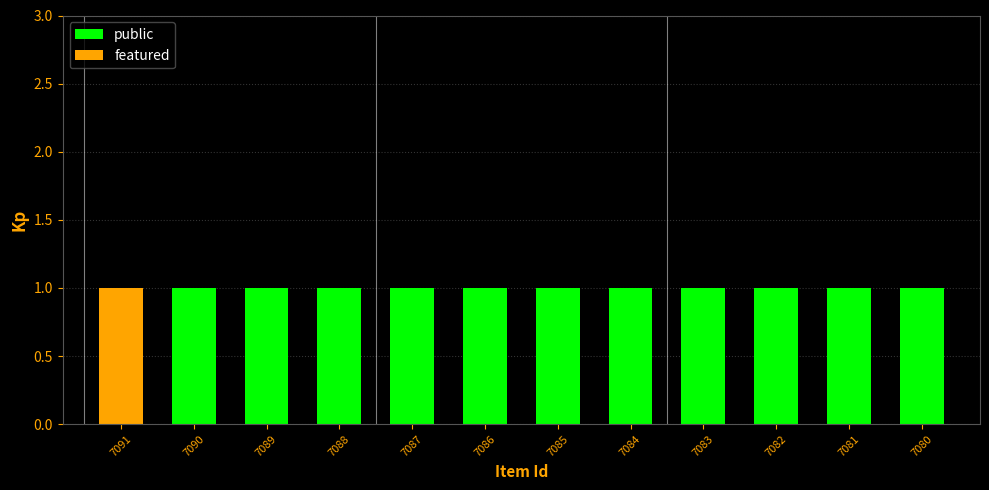

What value does the public series have at Imagen
(7081)?

1